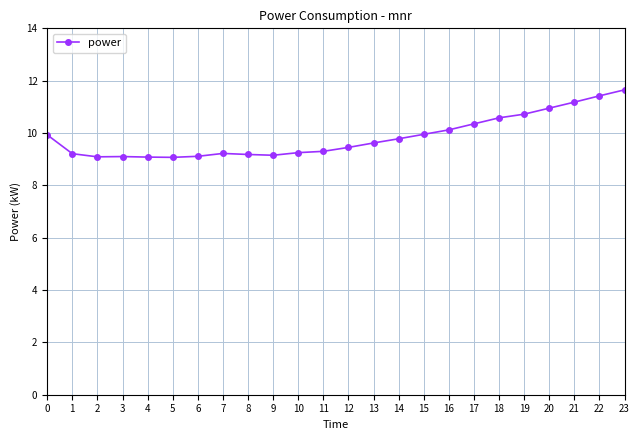

What is the change in value from 16 to 19?

+0.6